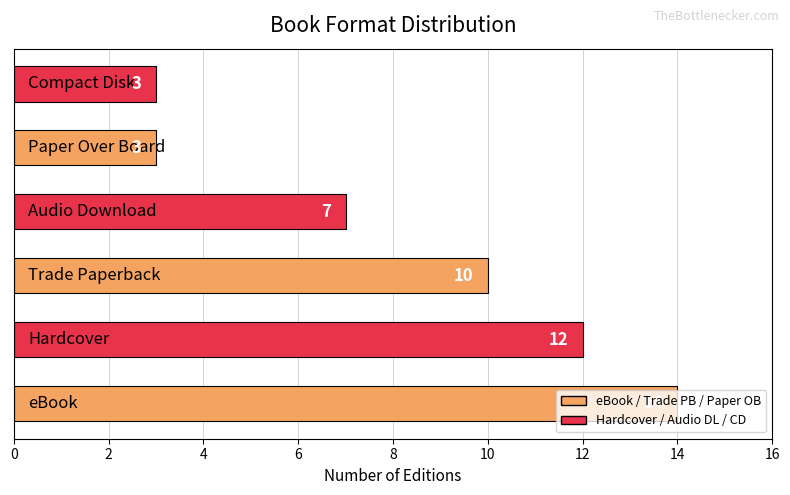

How many values are between 3 and 12?

5